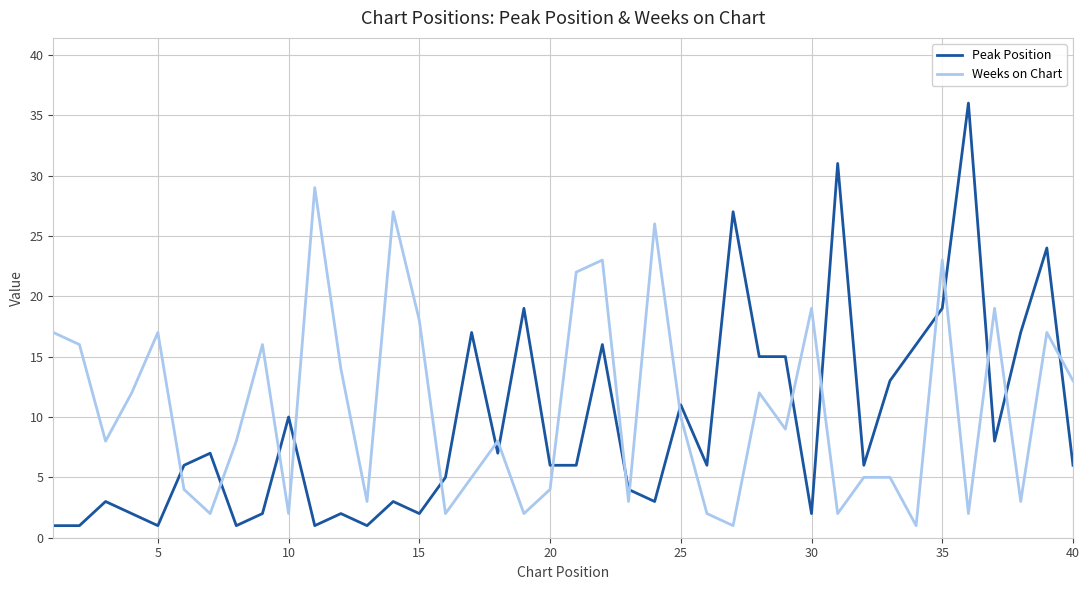

Which series has the largest range (max minus min)?

Peak Position